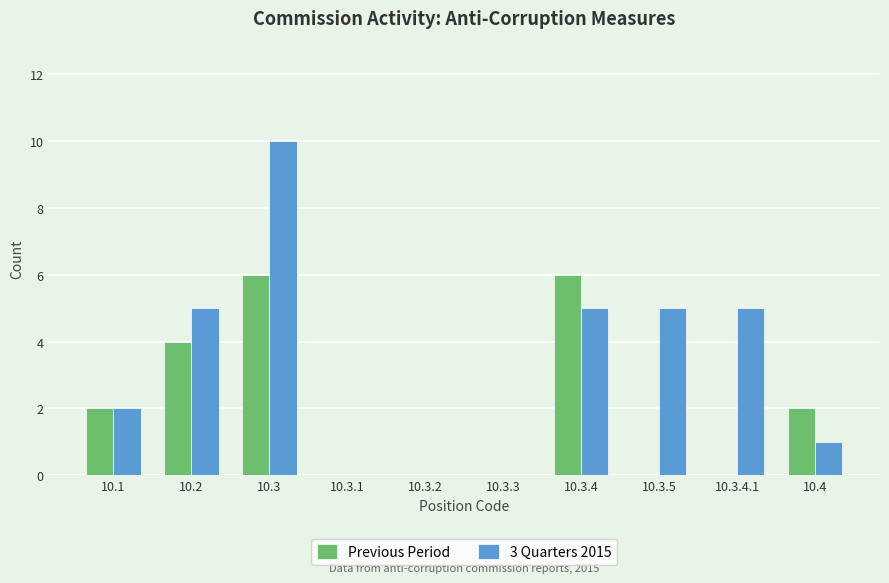

Is the value of Previous Period at 10.3.1 greater than the value of 3 Quarters 2015 at 10.3?

No